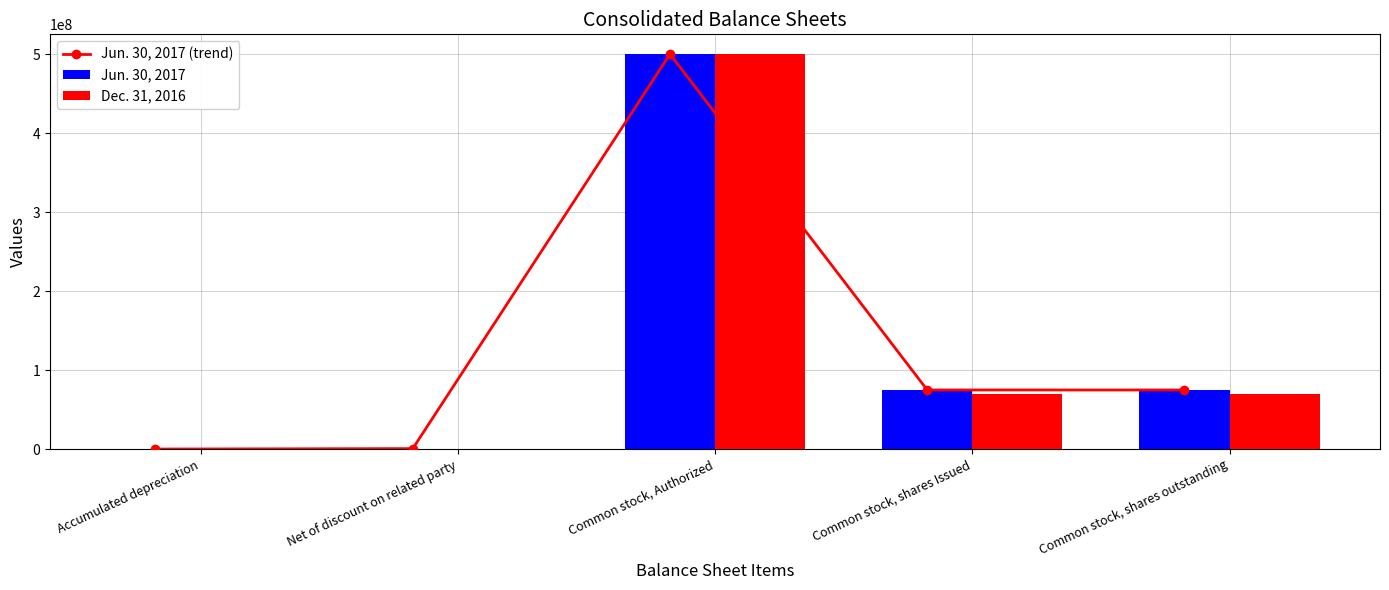

How many values in the Jun. 30, 2017 series exceed 74765168?

1